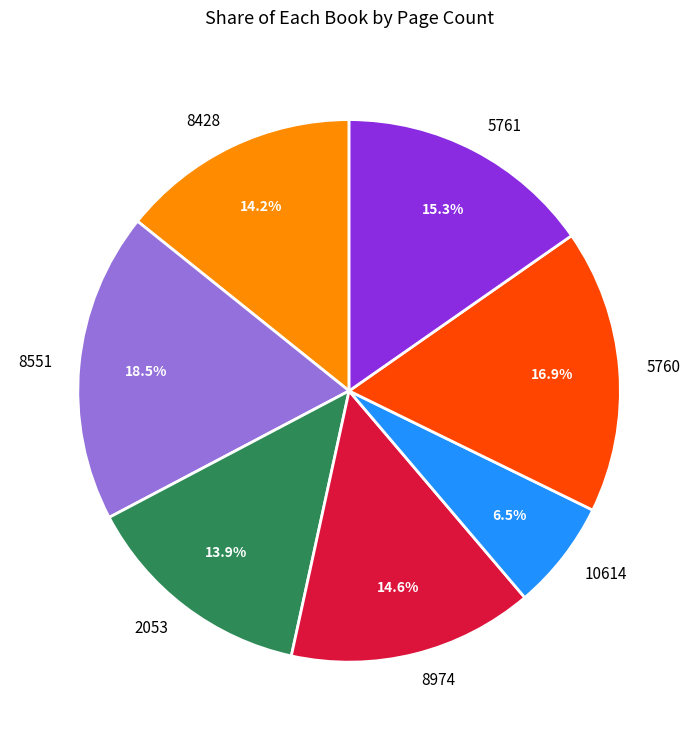

Is there any slice that represents more than half of the pie?

No